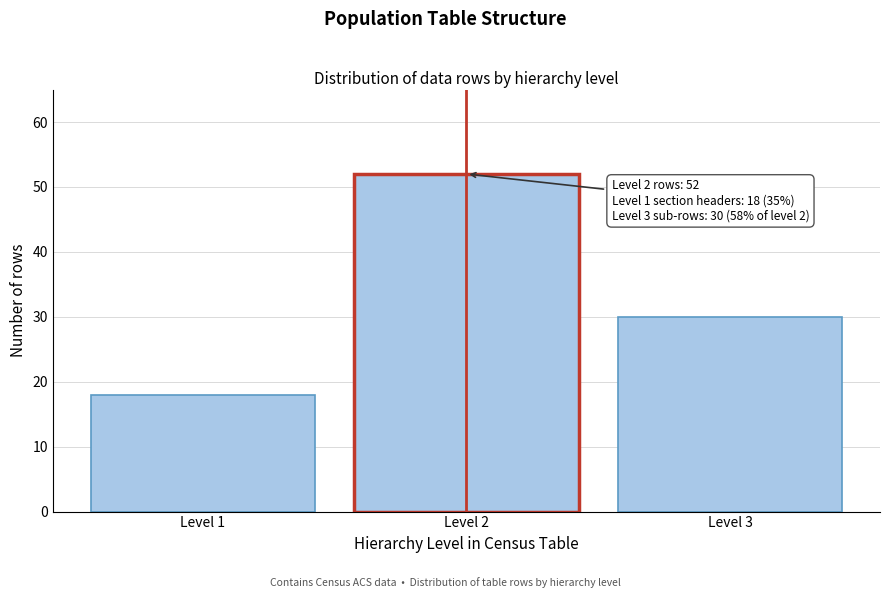

Reading left to right, extract all data points from this chart.

18	52	30